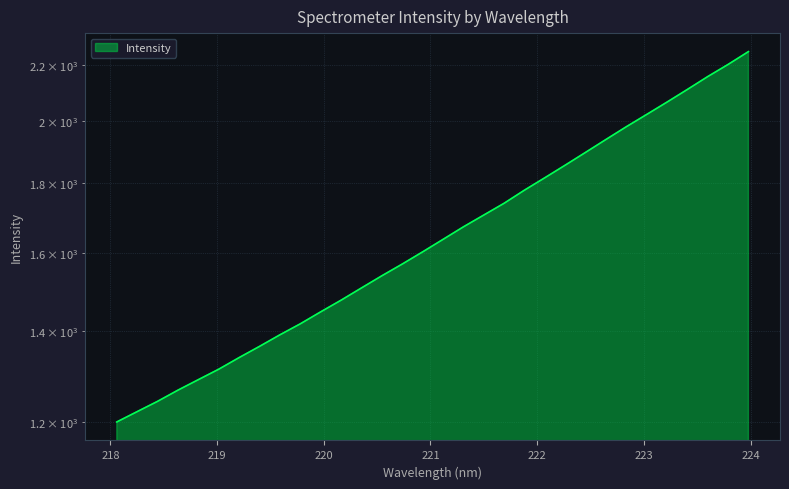

What is the label of the 1st point from the left?

218.0596